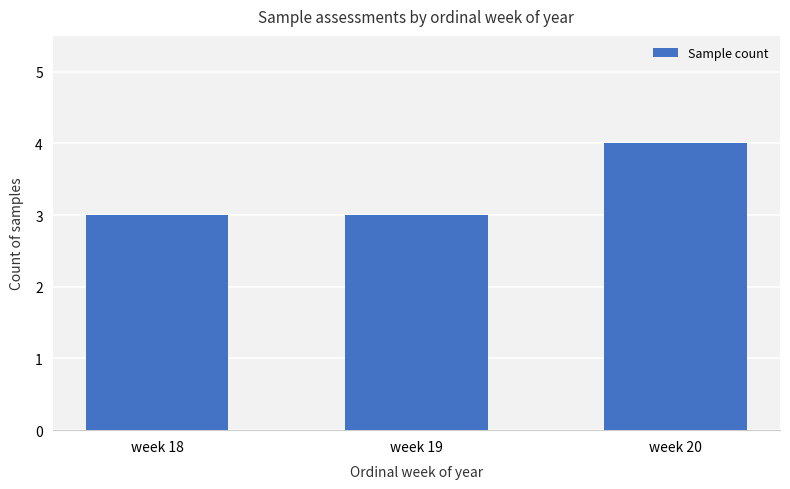

Reading left to right, extract all data points from this chart.

week 18=3	week 19=3	week 20=4